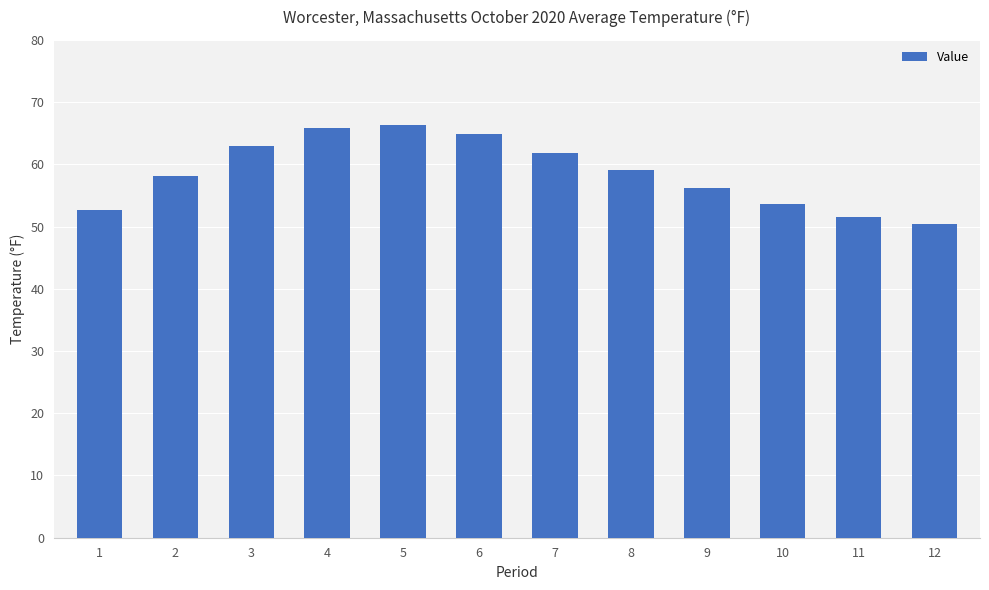

Approximately how many times larger is the value at 7 compared to 11?

1.2